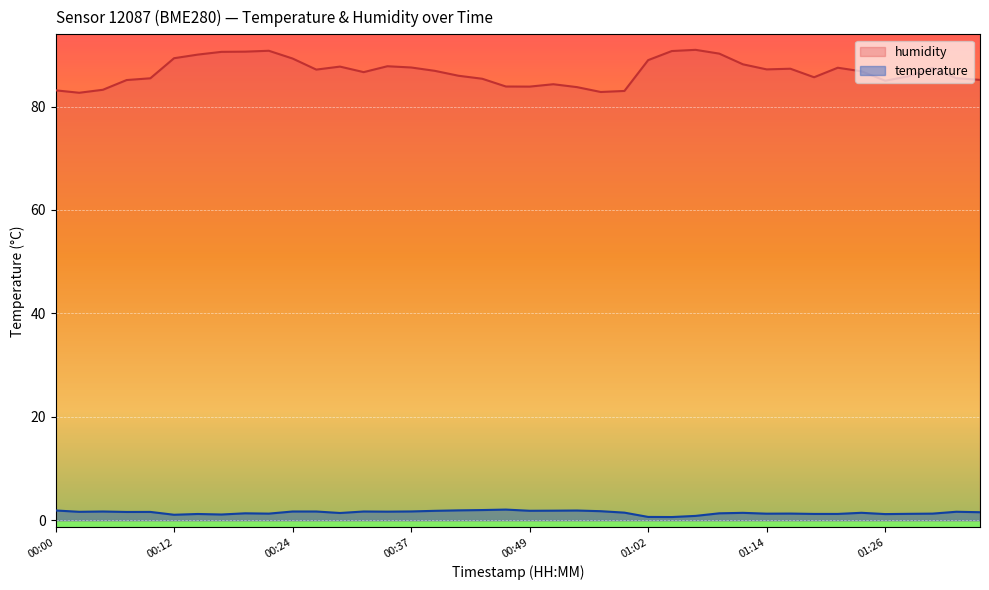

How many lines are shown in the chart?

2